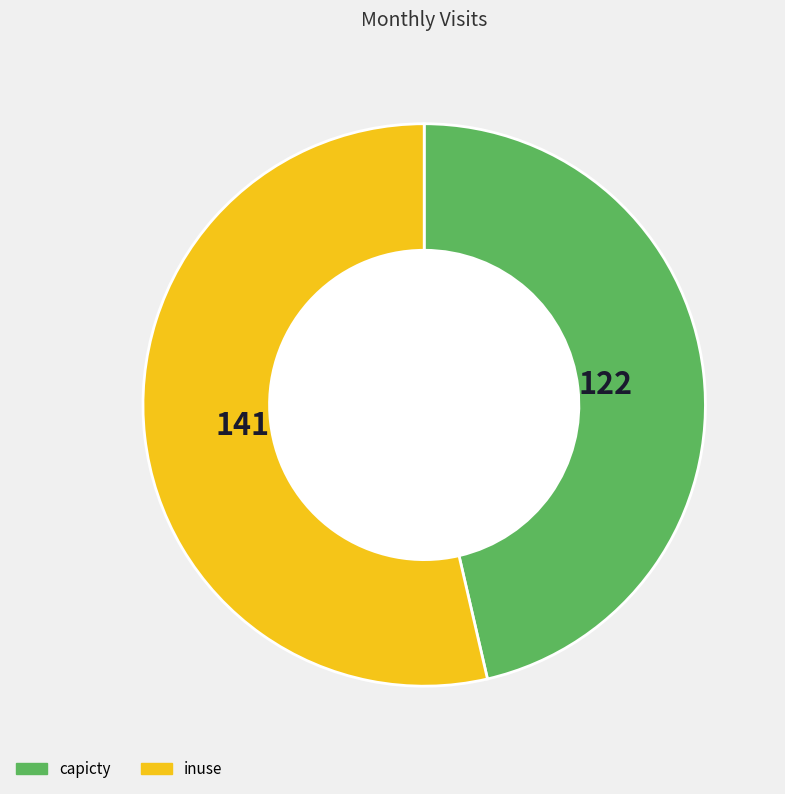

Is there any slice that represents more than half of the pie?

Yes